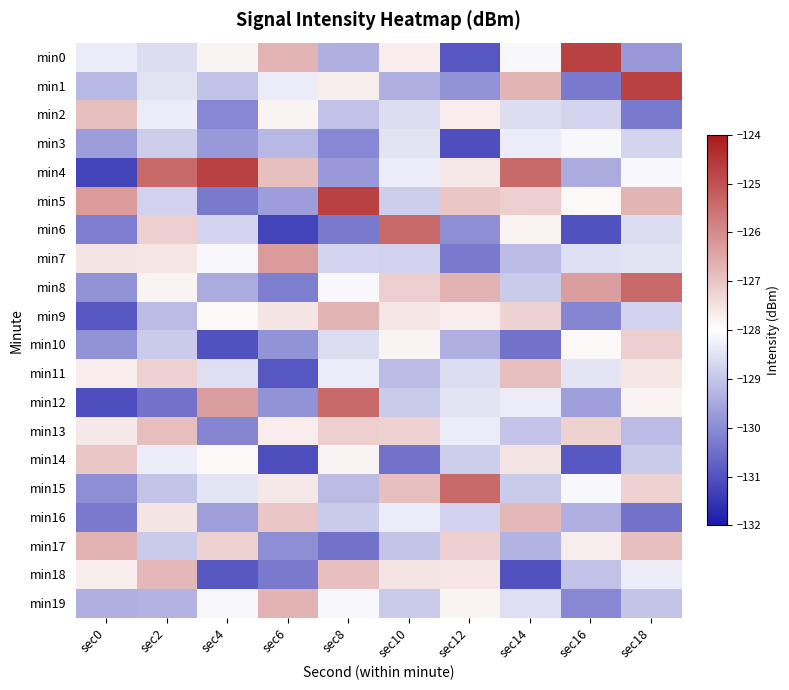

What is the difference between the highest and lowest values at sec4?

6.3